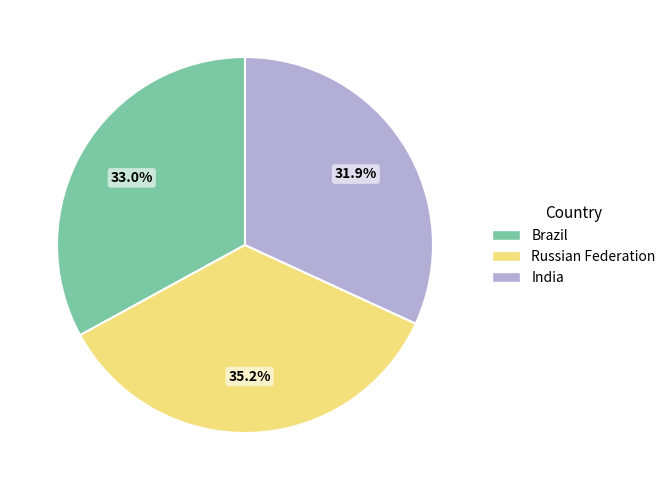

How many slices are in this pie chart?

3